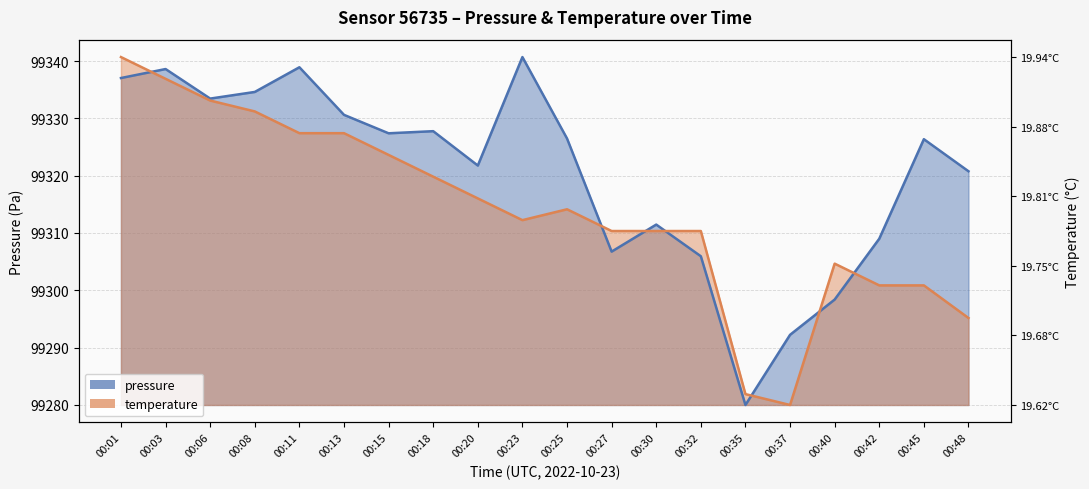

Which category has the highest value in the pressure series?

00:23